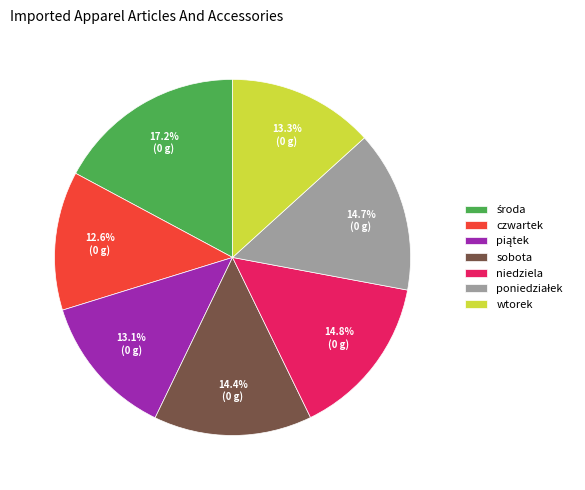

Do sobota and czwartek together represent more than half of the pie?

No